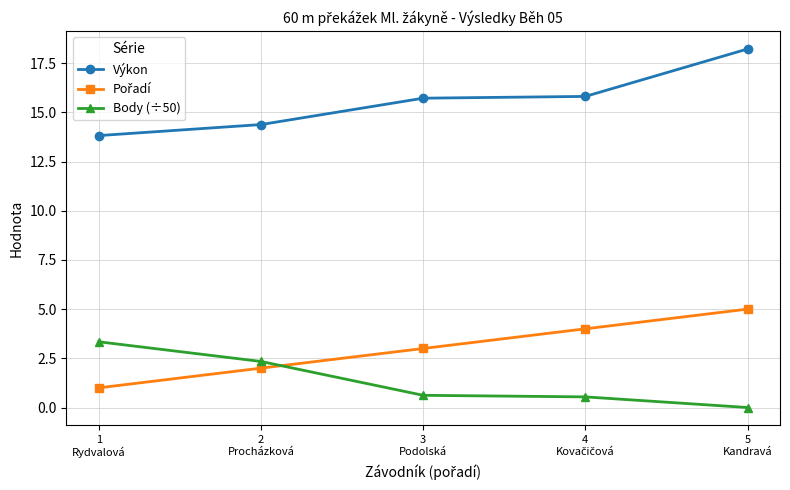

What position from the right is 3
Podolská?

3